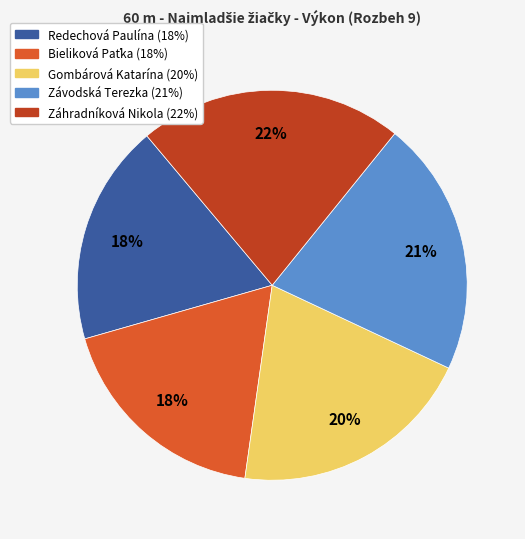

Between Gombárová Katarína and Záhradníková Nikola, which is larger?

Záhradníková Nikola